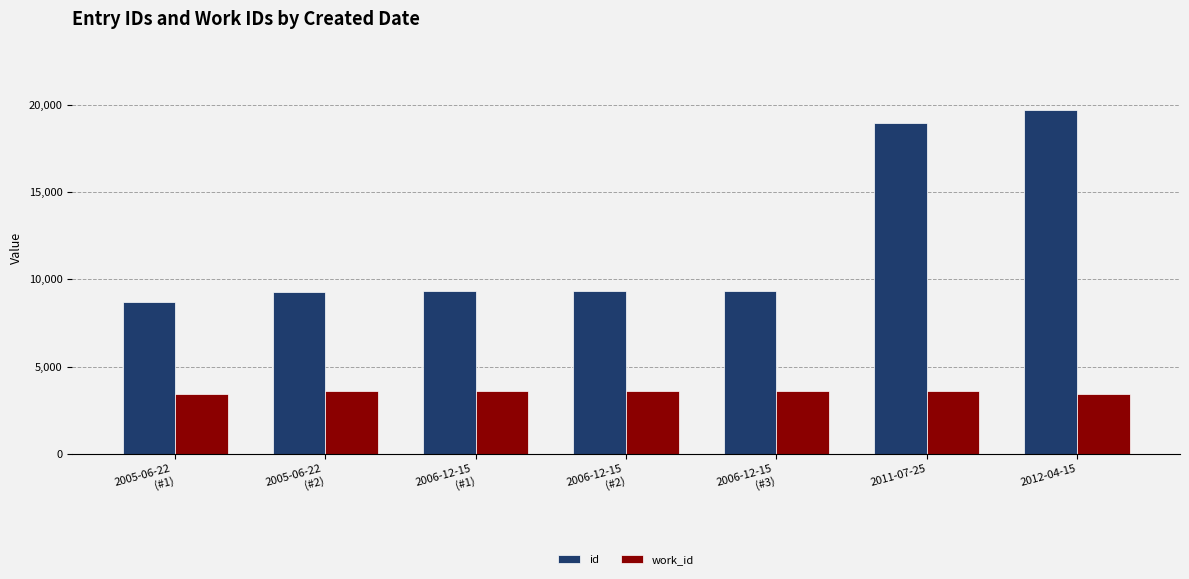

The id series shows 12329 at 2005-06-22
(#2). True or false?

False